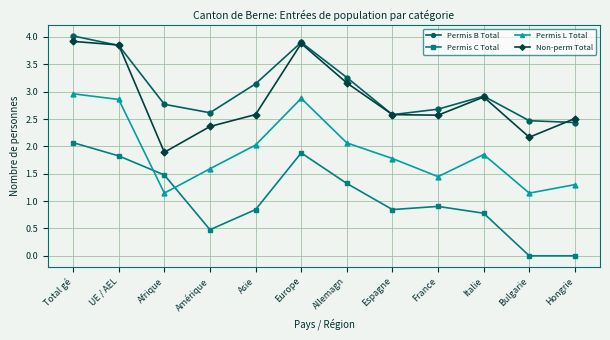

What is the label of the 1st point from the right?

Hongrie